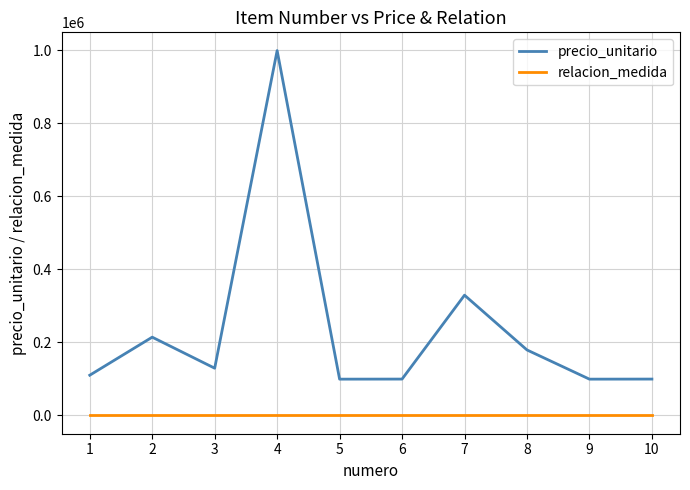

Rank the series by their maximum value, from lowest to highest.

relacion_medida, precio_unitario